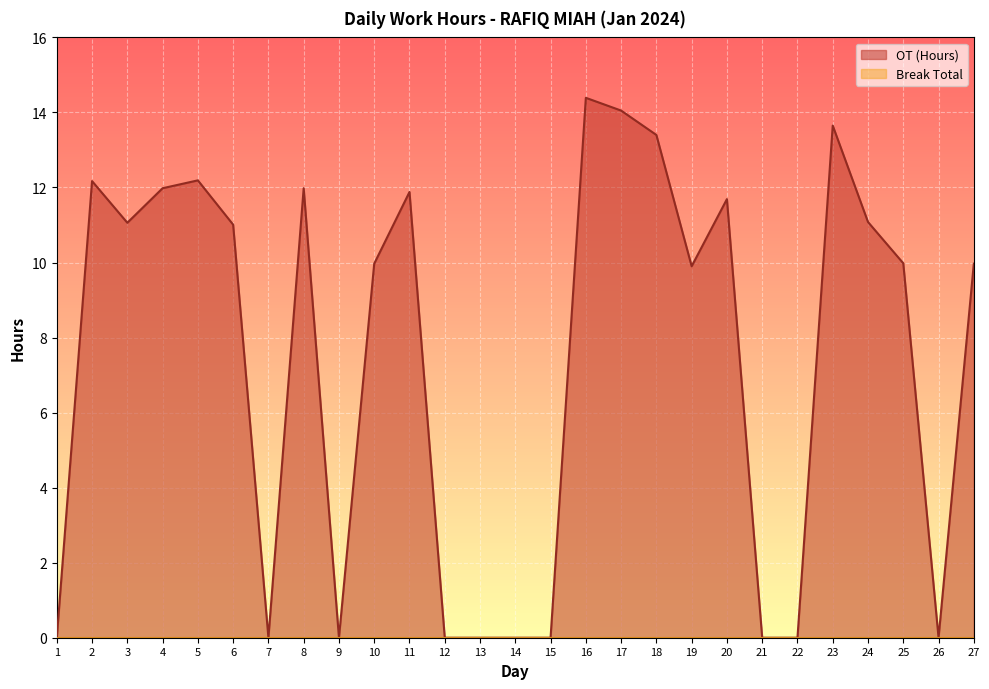

How many positive values are there?

17